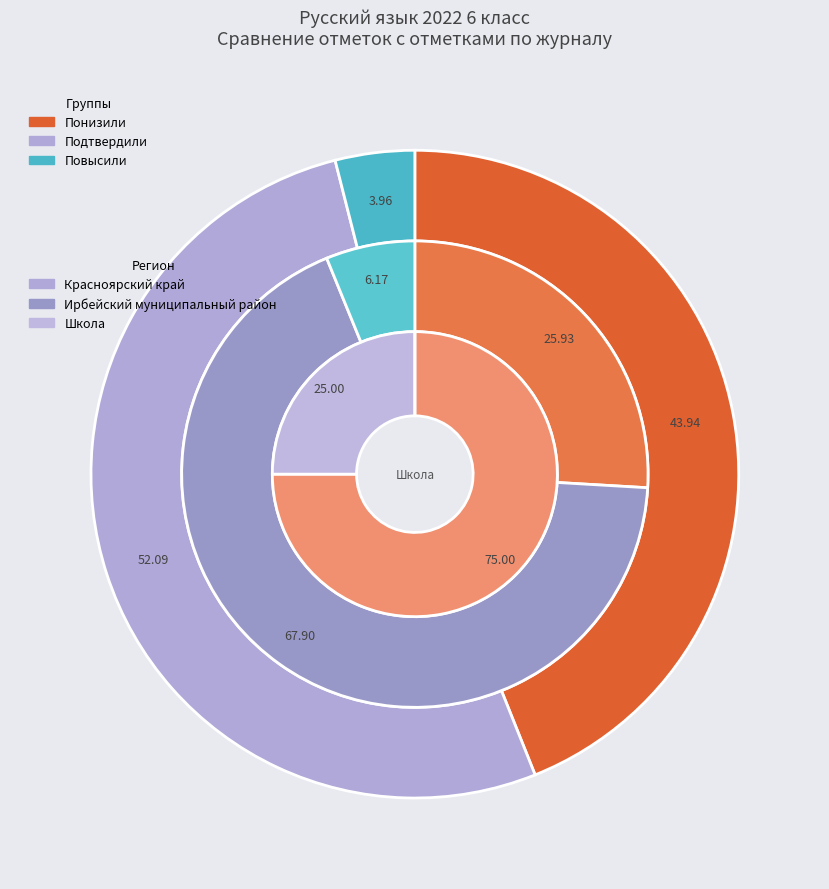

How many slices are in this pie chart?

3